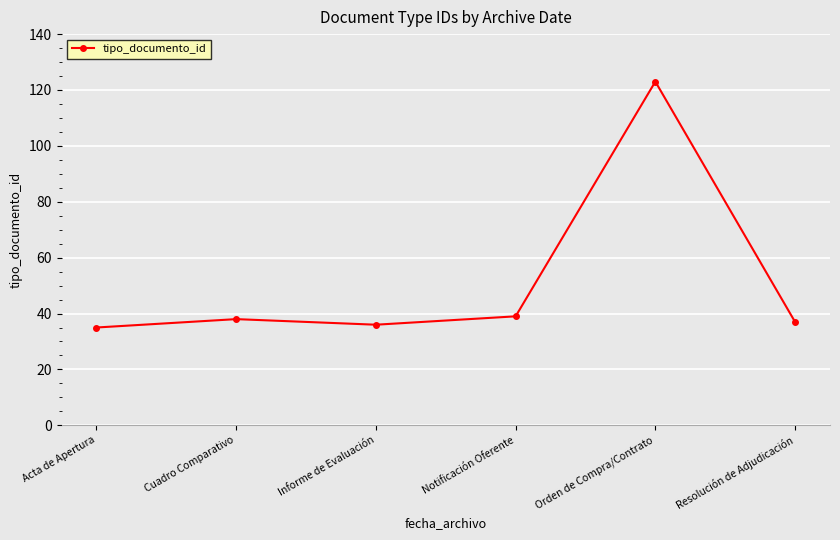

What is the approximate value at Resolución de Adjudicación?

37